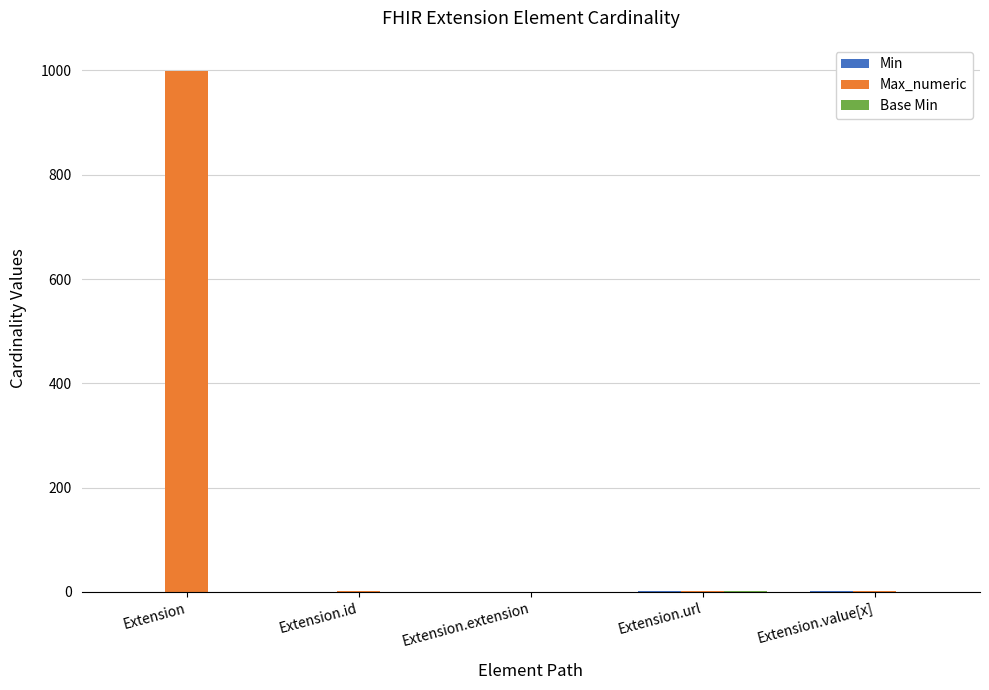

The Max_numeric series shows 0 at Extension.extension. True or false?

True